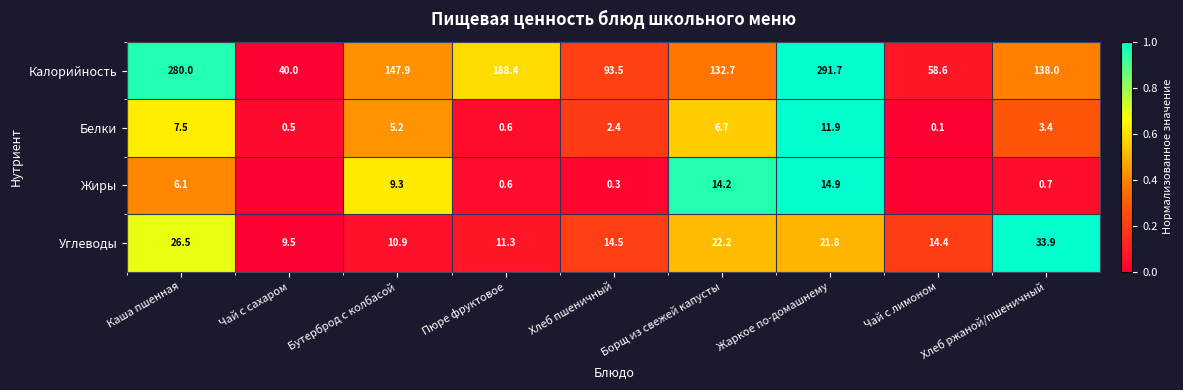

At Жаркое по-домашнему, list the series in order from largest to smallest.

Калорийность, Углеводы, Жиры, Белки